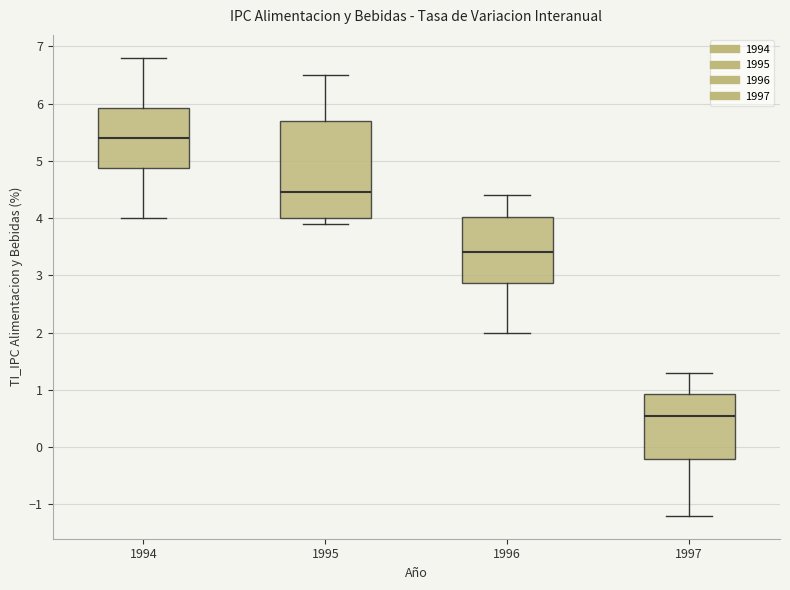

Reading left to right, transcribe this box plot: for each box, give where its median line is, the range the box spans, and where its two whiskers end, as read against the y-axis. The values are not printed on the chart, so give them approximately, as read against the axis.

1994: median 5.4, box 4.9 to 5.9, whiskers 4.0 to 6.8
1995: median 4.5, box 4.0 to 5.7, whiskers 3.9 to 6.5
1996: median 3.4, box 2.9 to 4.0, whiskers 2.0 to 4.4
1997: median 0.6, box -0.2 to 0.9, whiskers -1.2 to 1.3